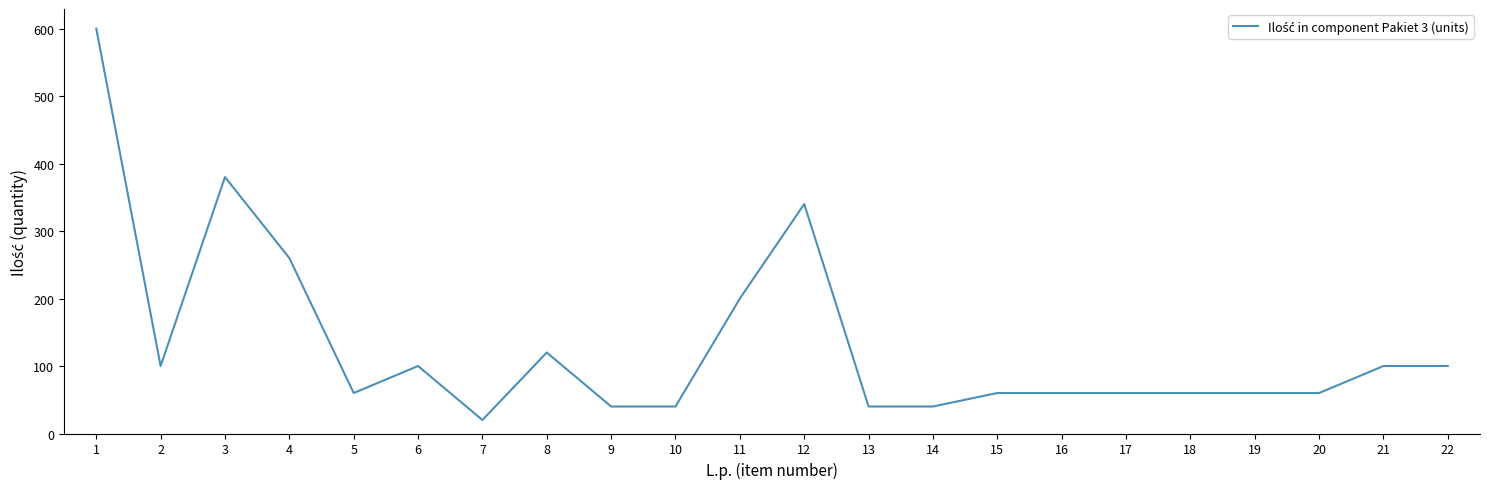

What is the approximate value at 12?

340